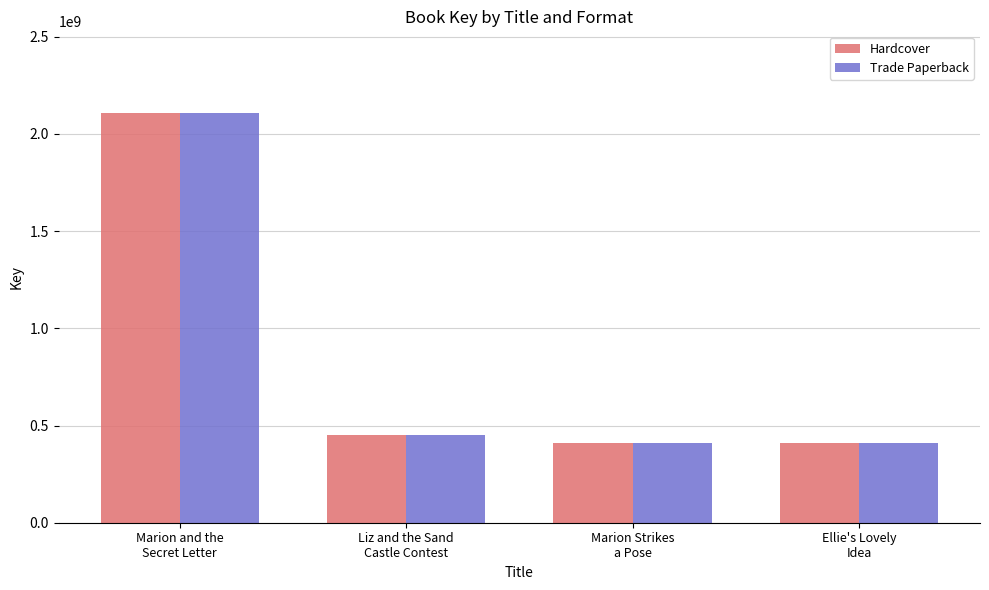

What is the highest value of the Hardcover series?

2106671016